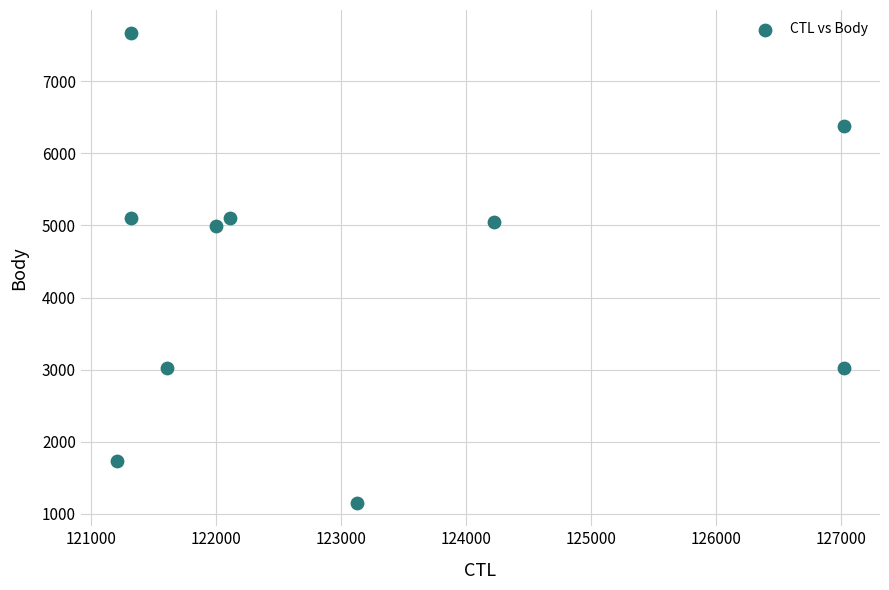

What is the range of X values (max minus min)?

5811